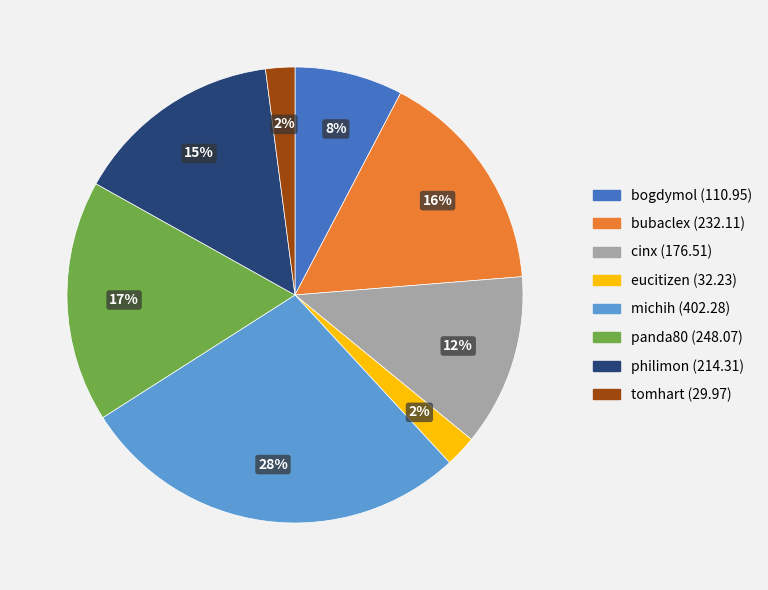

Does bubaclex account for over 50% of the chart?

No